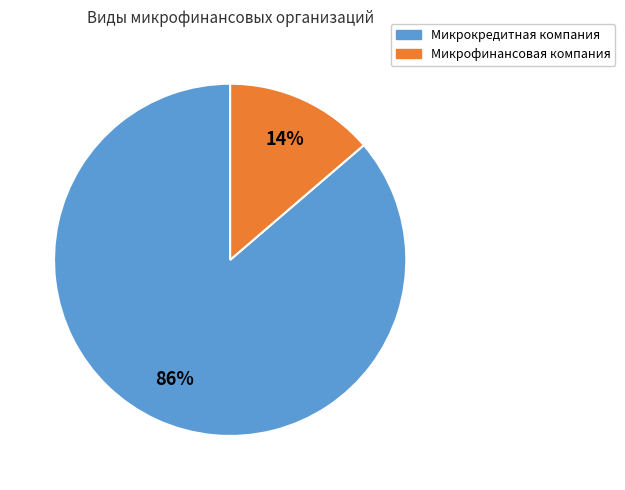

Is there any slice that represents more than half of the pie?

Yes